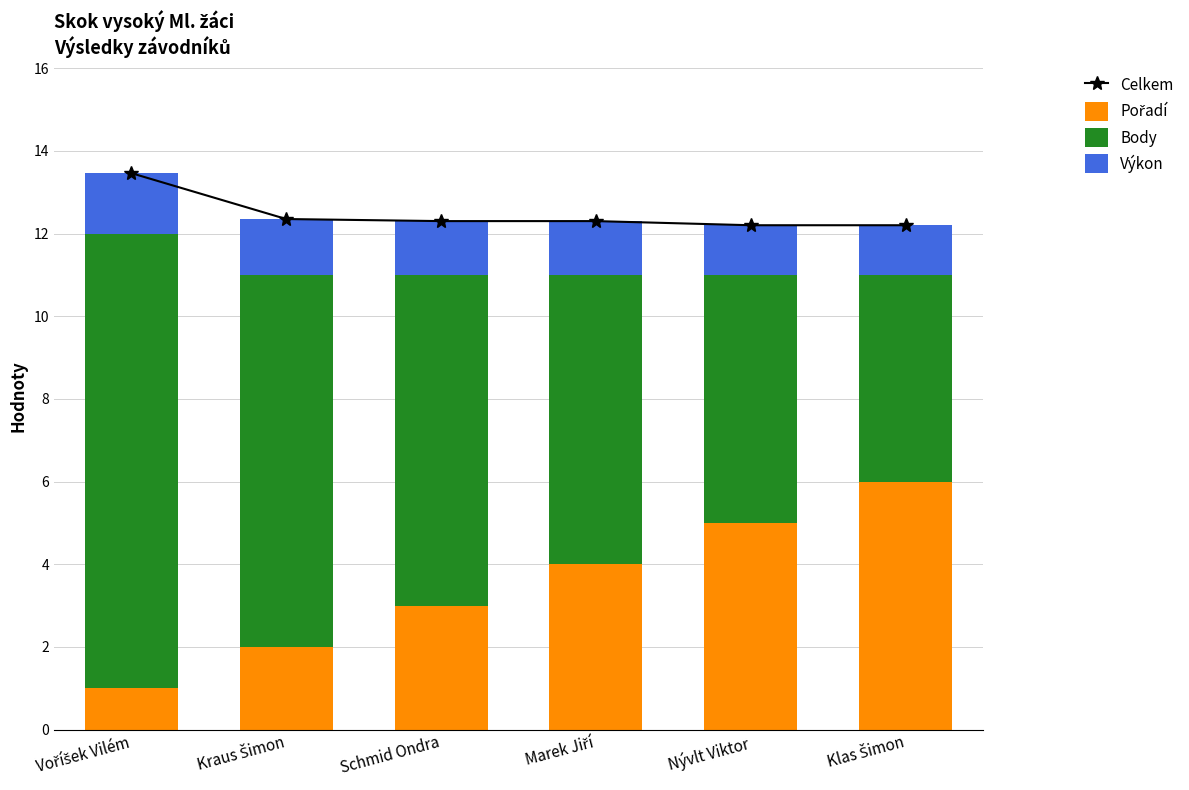

Rank the categories by Pořadí value from lowest to highest.

Voříšek Vilém, Kraus Šimon, Schmid Ondra, Marek Jiří, Nývlt Viktor, Klas Šimon